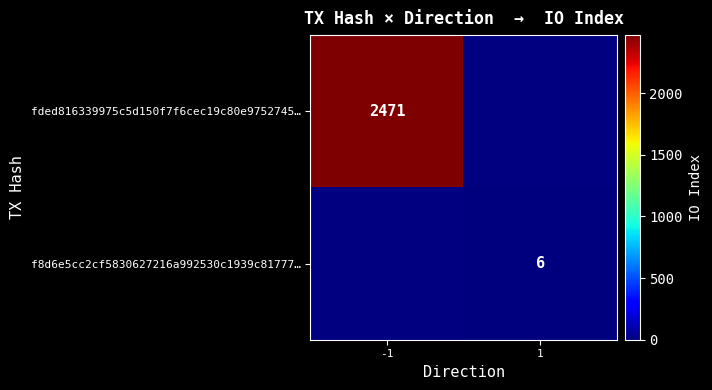

Which label corresponds to the largest value in the chart?

-1